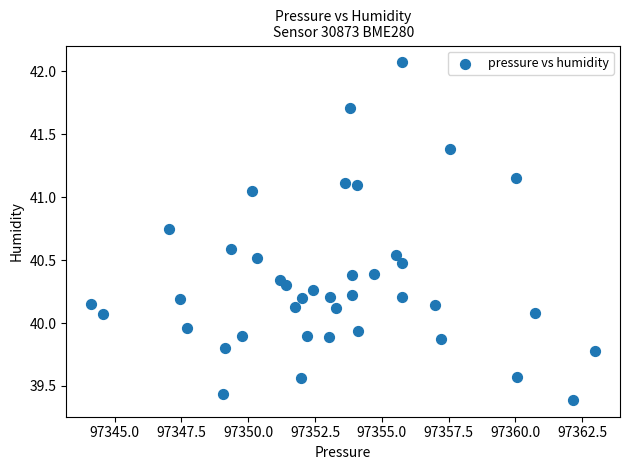

What is the range of X values (max minus min)?

18.8